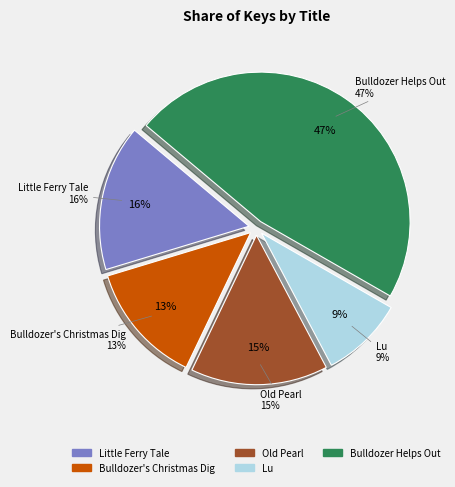

How many segments does this pie chart have?

5